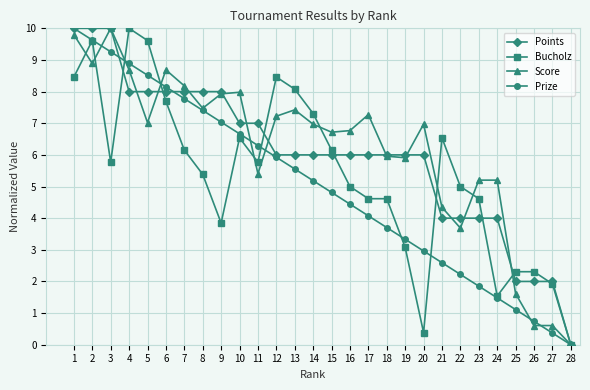

What is the maximum value shown in the chart?

10.0